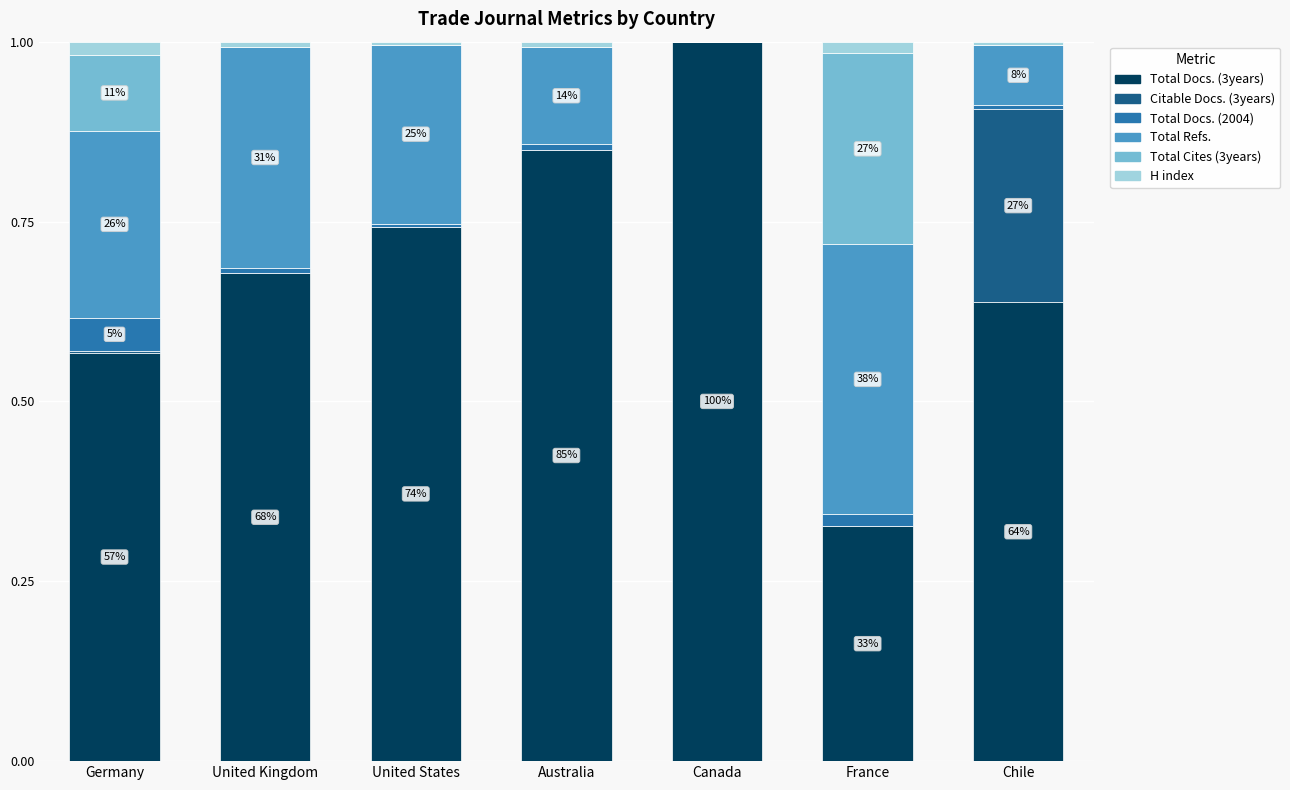

Is it true that Total Docs. (3years) equals 0.3 at United Kingdom?

False